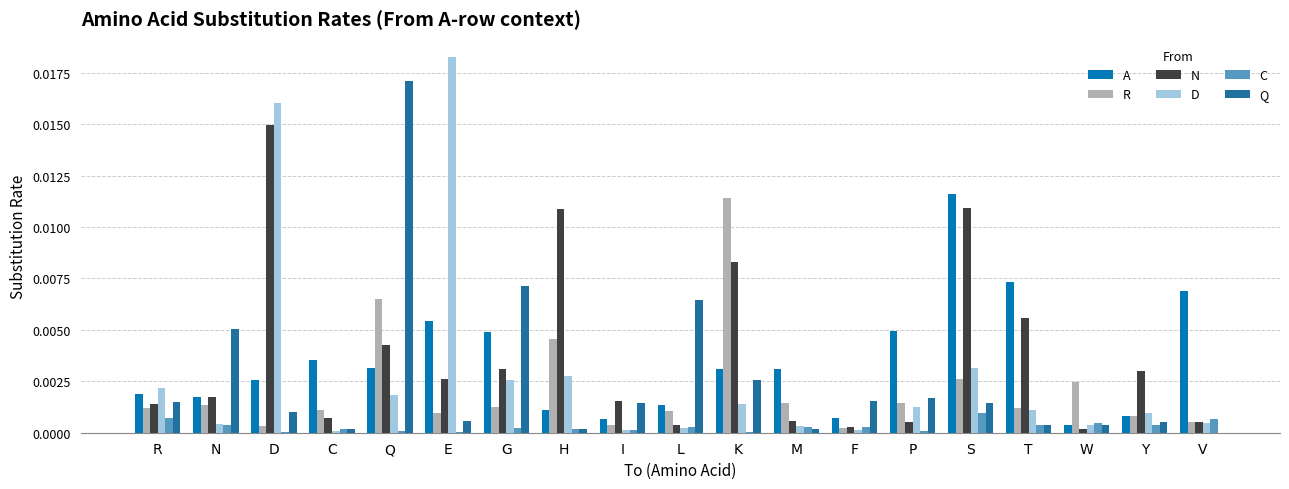

Which series changed the most between K and V?

R